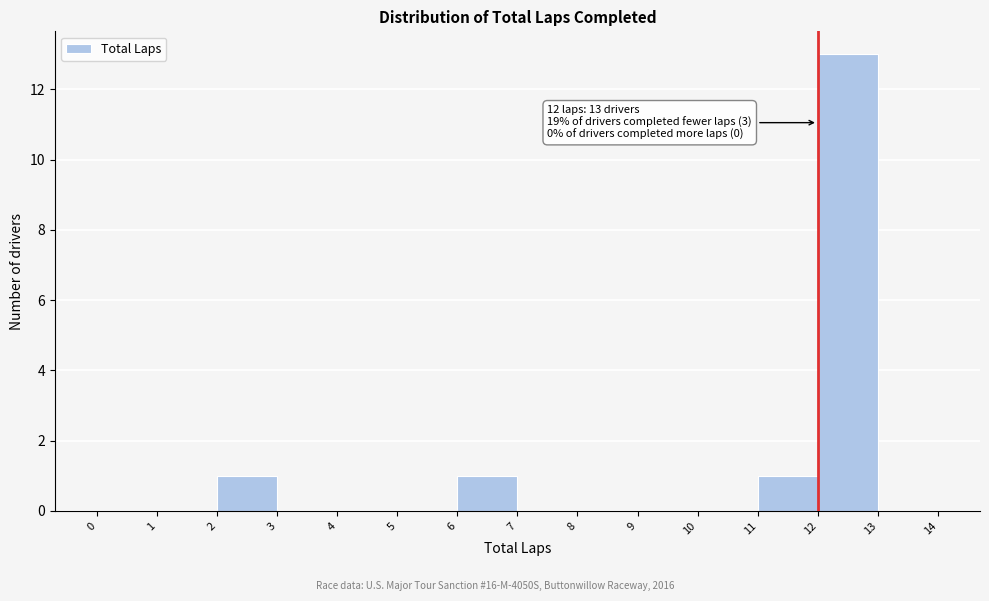

Which range on the x-axis has the tallest bar?

12 to 13